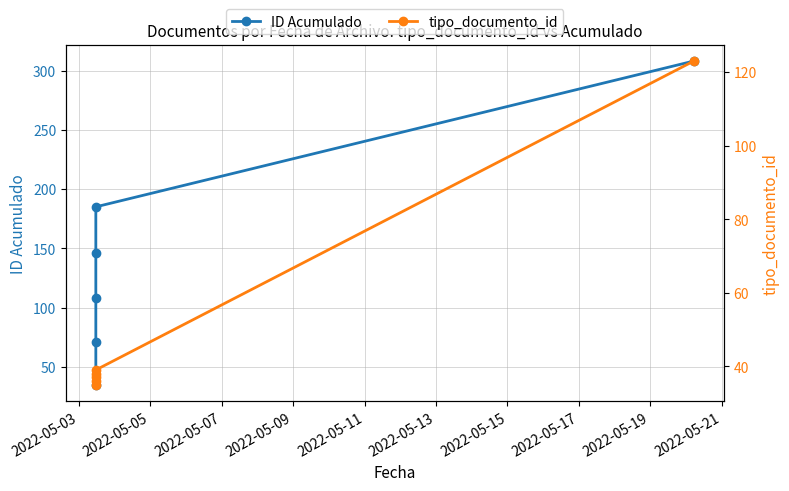

Between 2022-05-03 and 2022-05-11, which series saw the biggest shift?

ID Acumulado